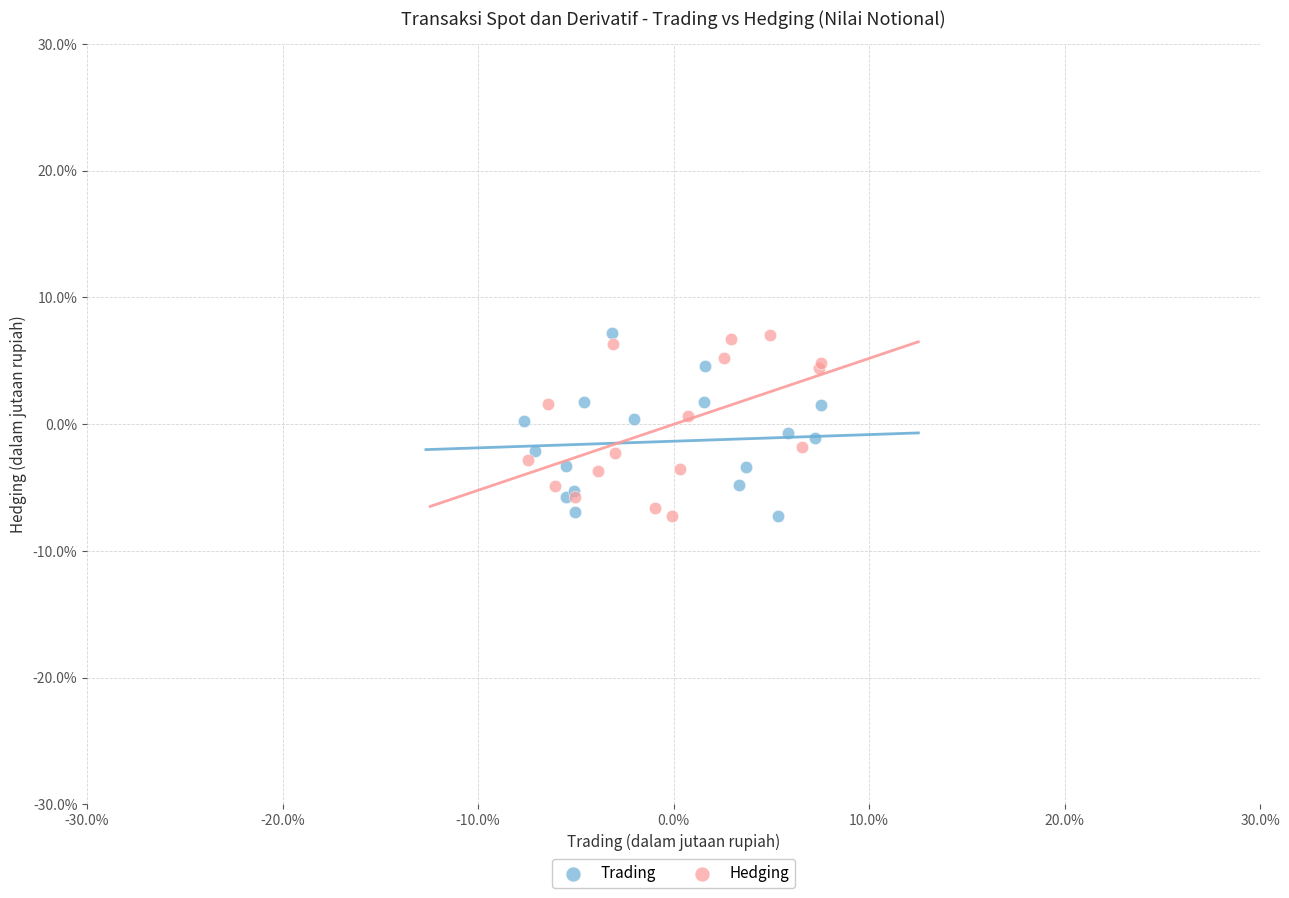

What are all the series names shown in the legend?

Trading, Hedging